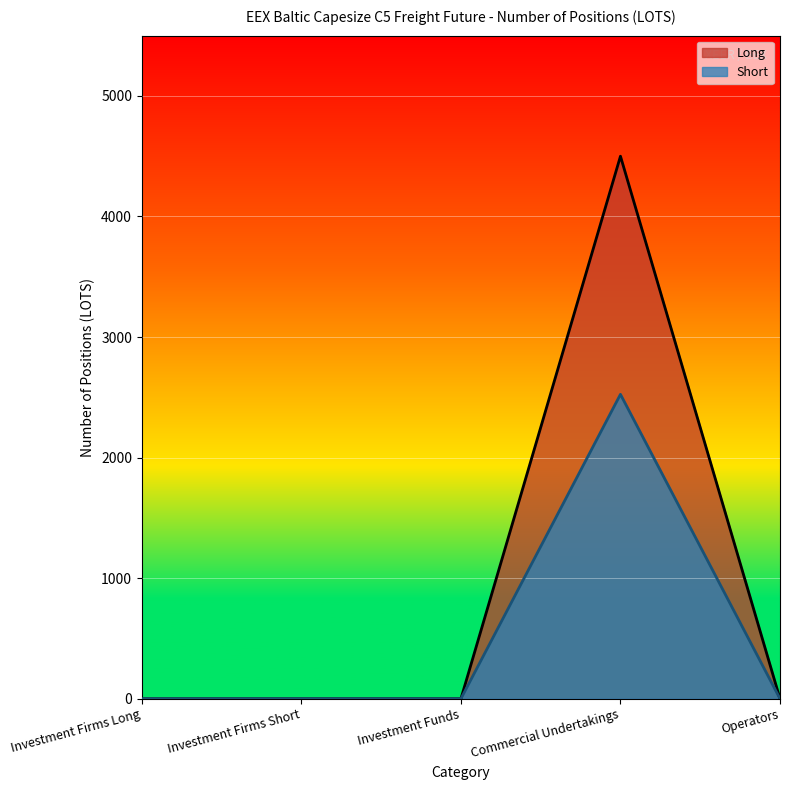

Does the chart display data point markers on the line(s)?

No